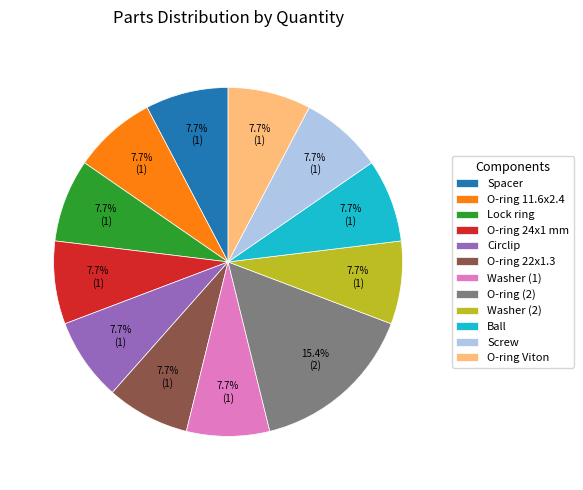

To the nearest percent, what is the difference between the largest and smallest slice percentages?

8%